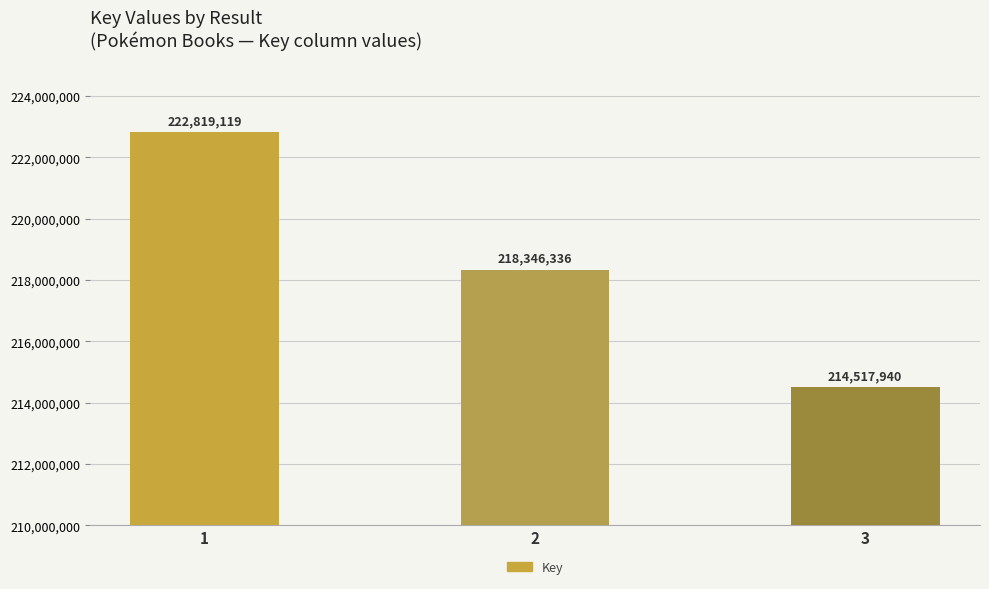

What is the sum of the values at 3 and 2?

432864276